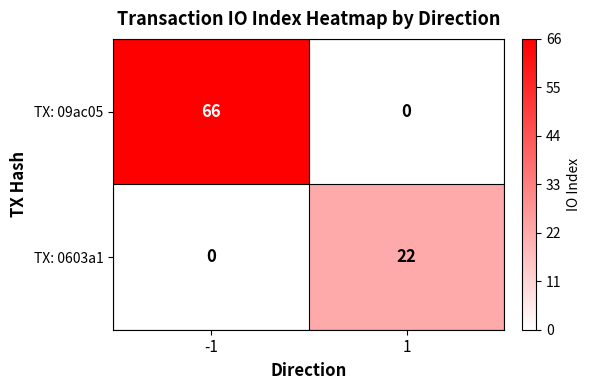

List the series in order of their overall mean, highest first.

TX: 09ac05, TX: 0603a1